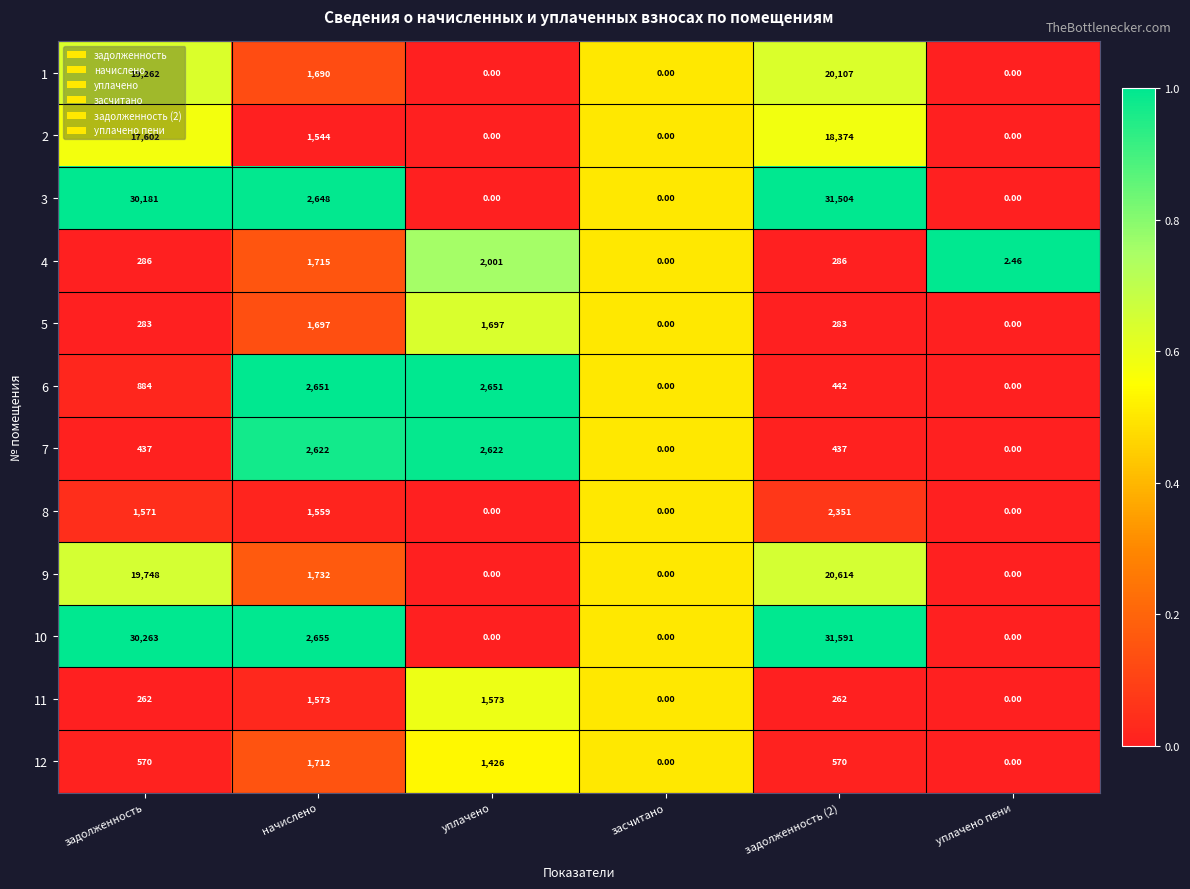

Is the value of 9 at задолженность (2) greater than the value of 4 at уплачено пени?

Yes